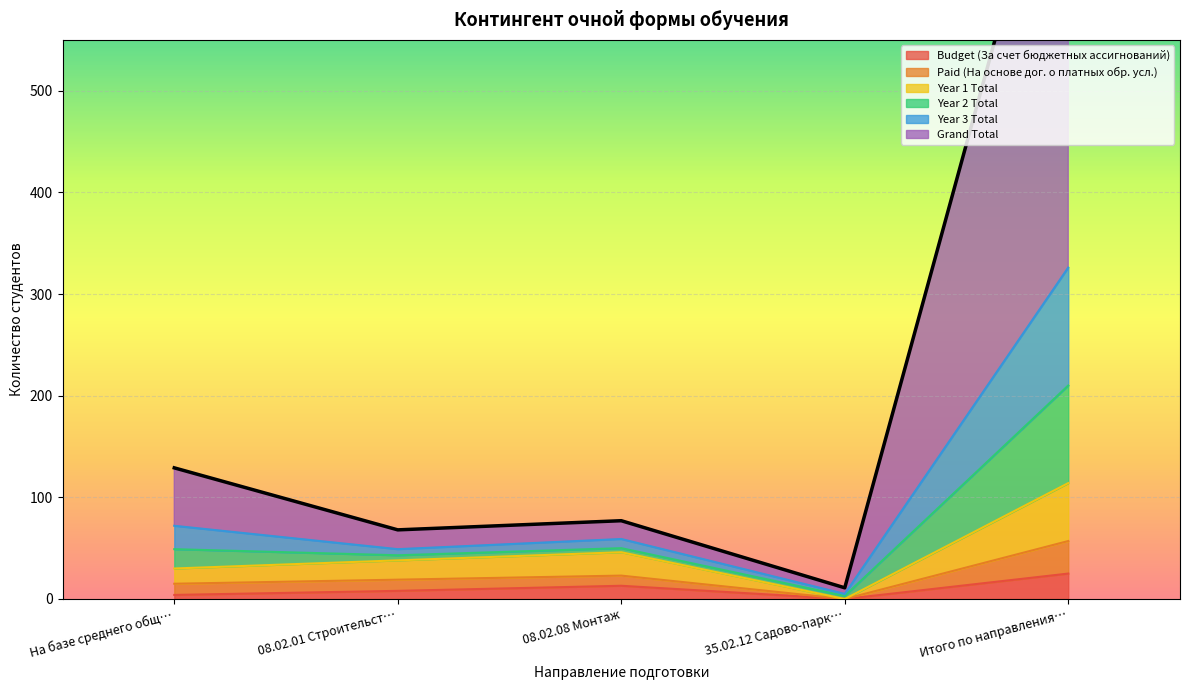

How many interior local peaks does the Grand Total series have?

1